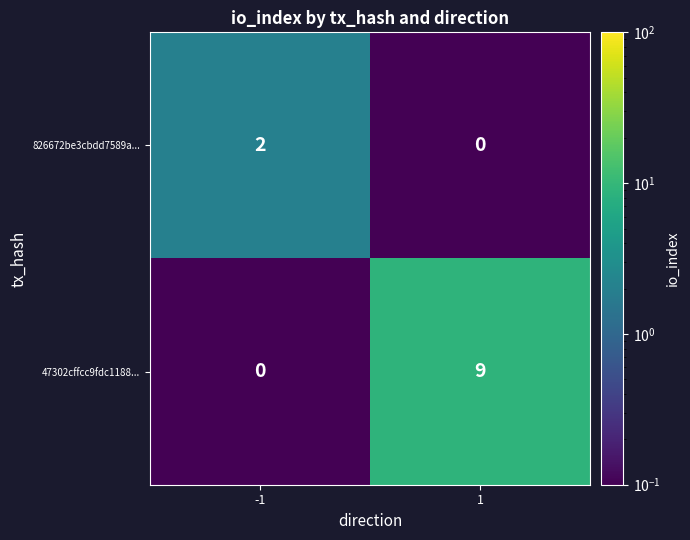

What is the sum of the 47302cffcc9fdc1188... values at -1 and 1?

9